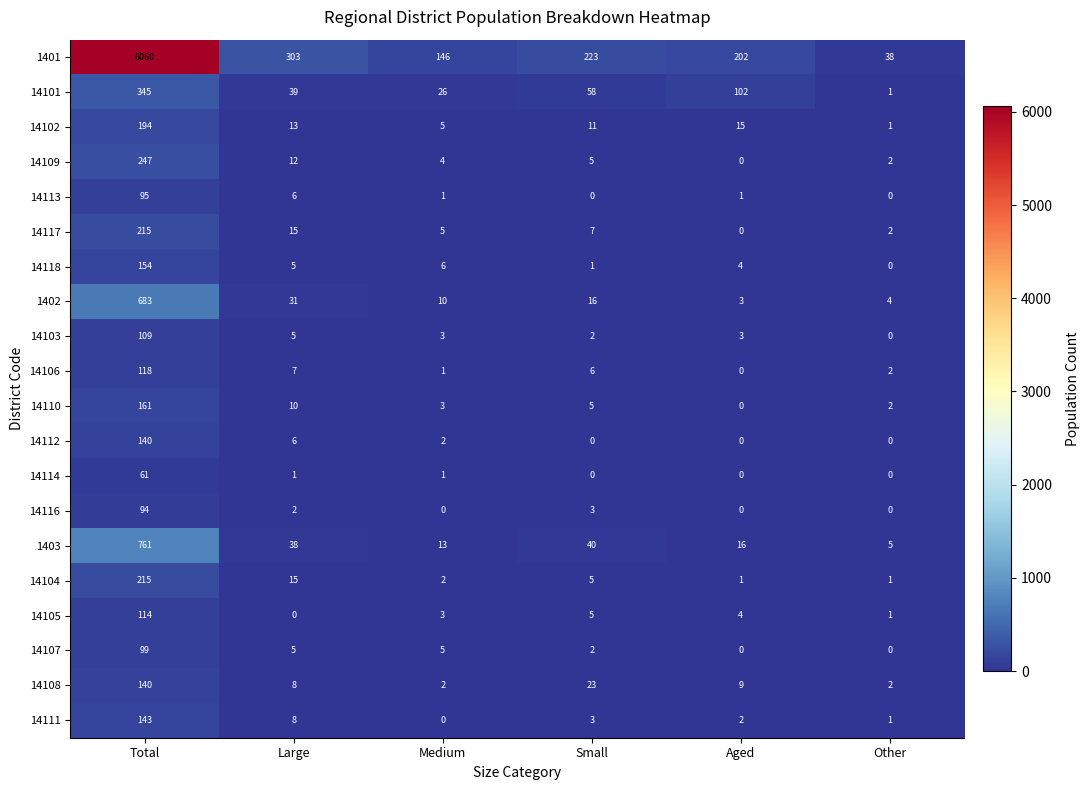

What is the difference between the second highest and minimum values in the 14110 series?

10